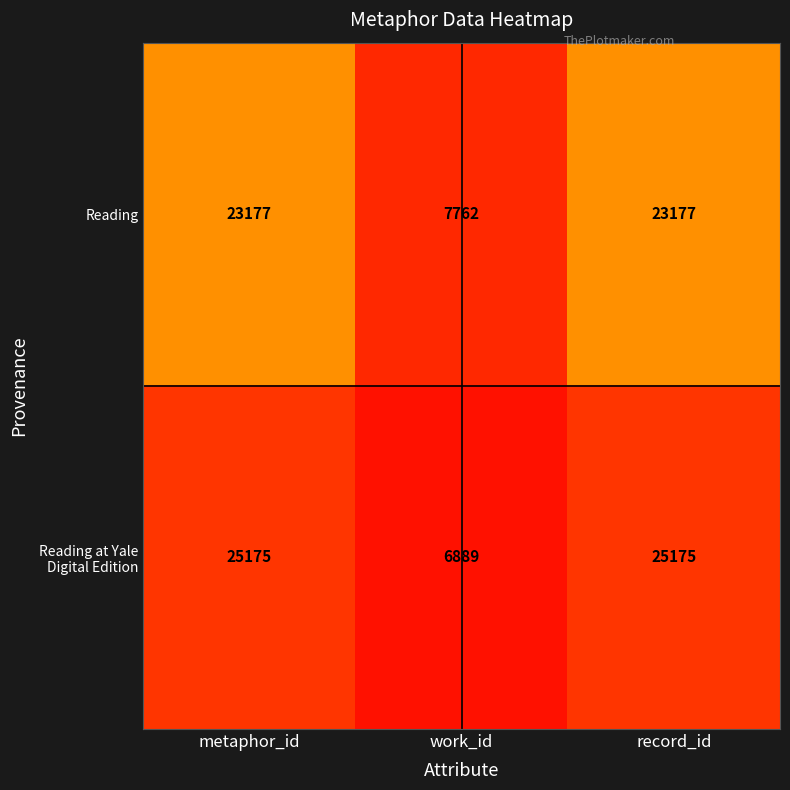

Is it true that Reading equals 23177 at metaphor_id?

True